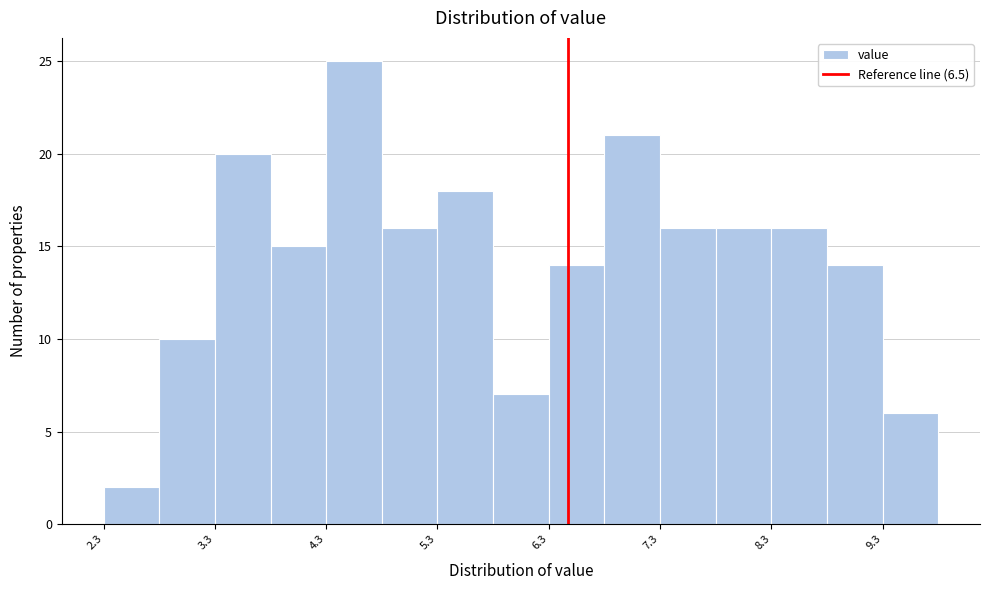

Which range on the x-axis has the tallest bar?

4.33 to 4.83